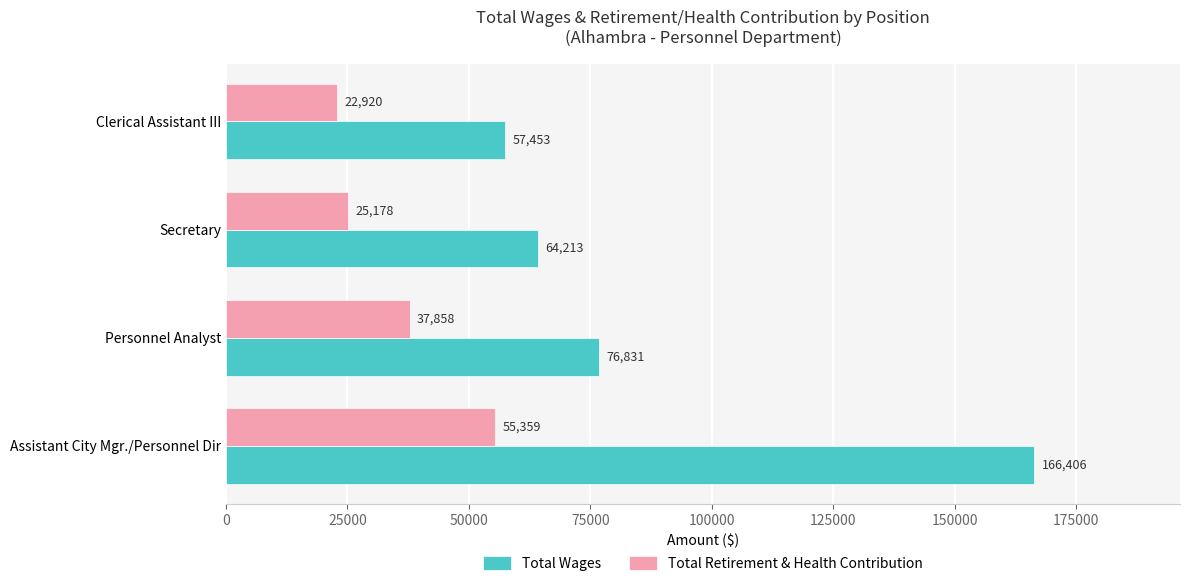

At which label is Total Retirement & Health Contribution closest to 39139?

Personnel Analyst